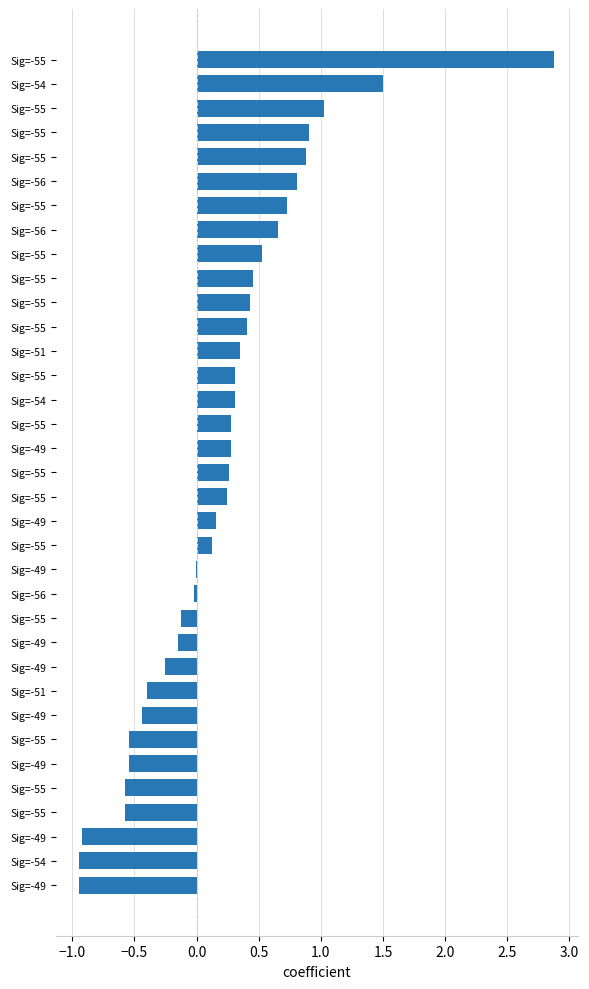

How many categories are shown in the chart?

35